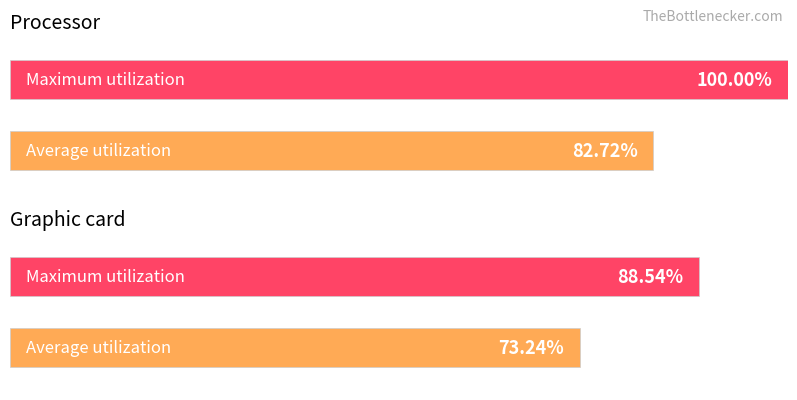

How many data points in Average utilization are above 82?

1